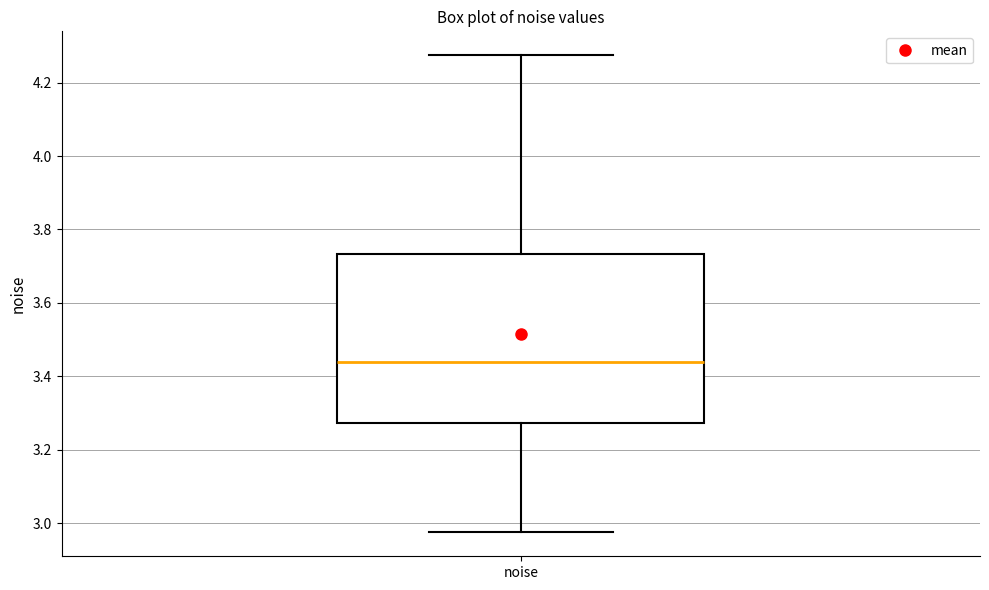

Transcribe this box plot: give where the median line is, the range the box spans, and where the two whiskers end, as read against the y-axis. The values are not printed on the chart, so give them approximately, as read against the axis.

median 3.44, box 3.28 to 3.74, whiskers 2.98 to 4.28